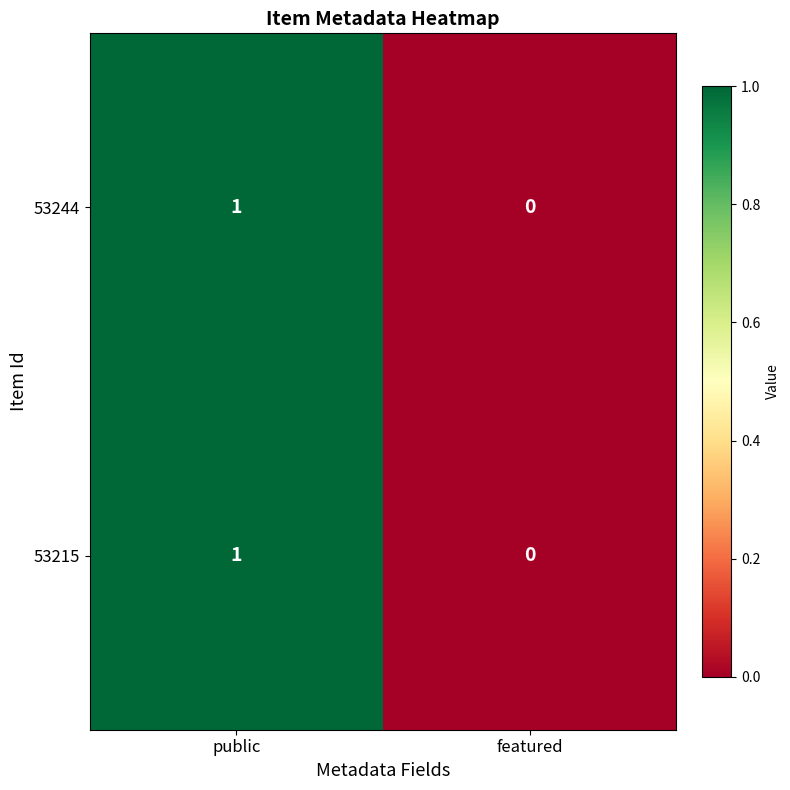

The 53244 series shows 0 at featured. True or false?

True